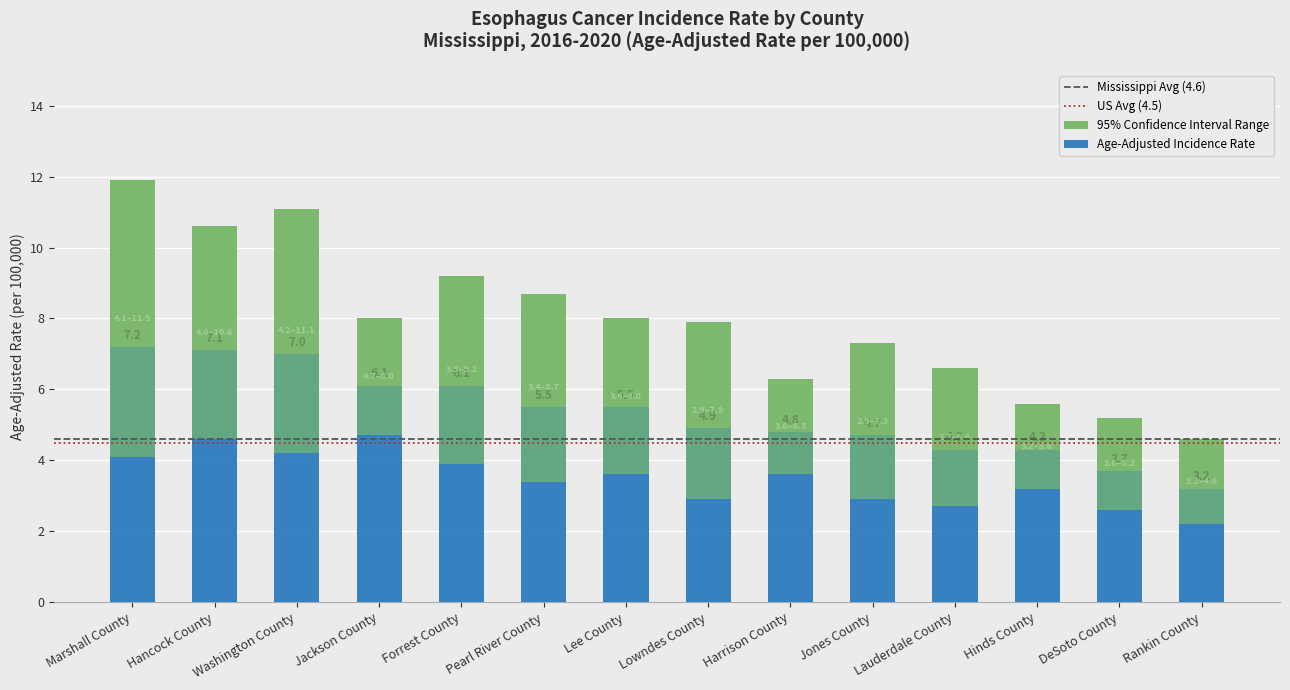

Rank the series by their maximum value, from lowest to highest.

Lower 95% CI, Age-Adjusted Incidence Rate, Upper 95% CI